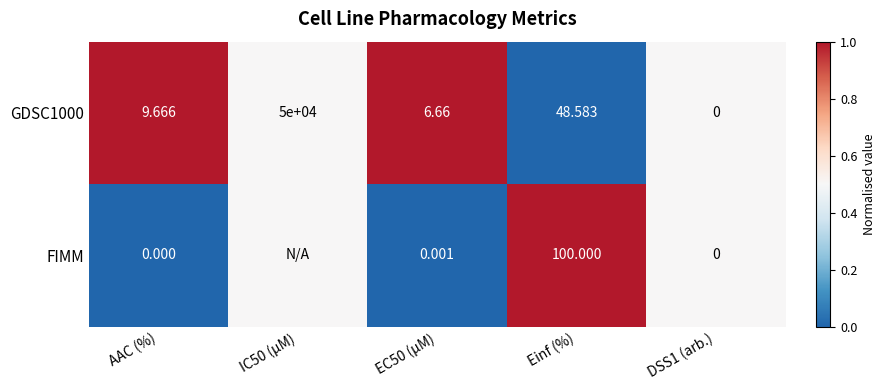

How many values in the GDSC1000 series exceed 9?

3